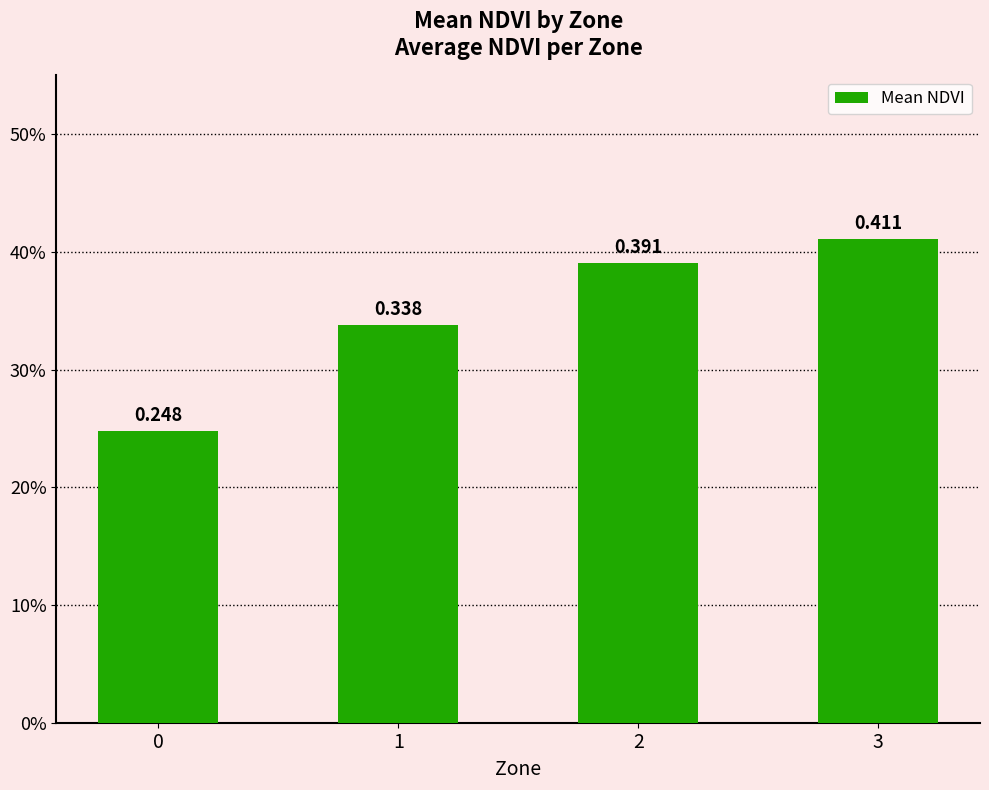

Are the bars horizontal?

No